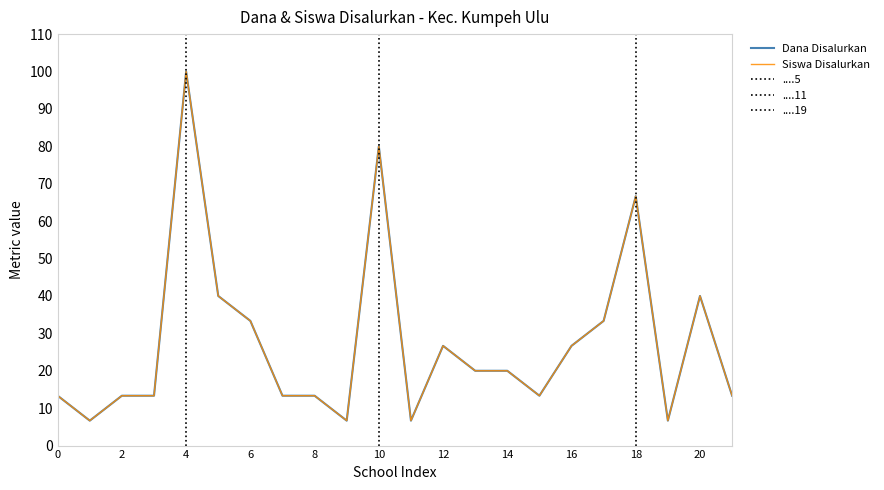

Which series has the largest total across all categories?

Dana Disalurkan